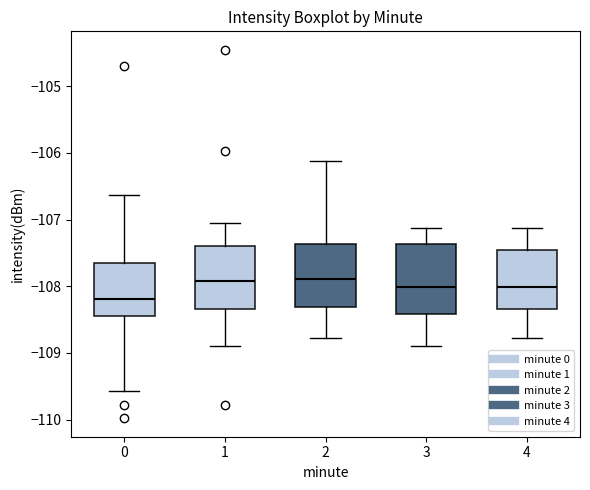

Comparing the boxes themselves (not the whiskers), which one is the tallest?

3